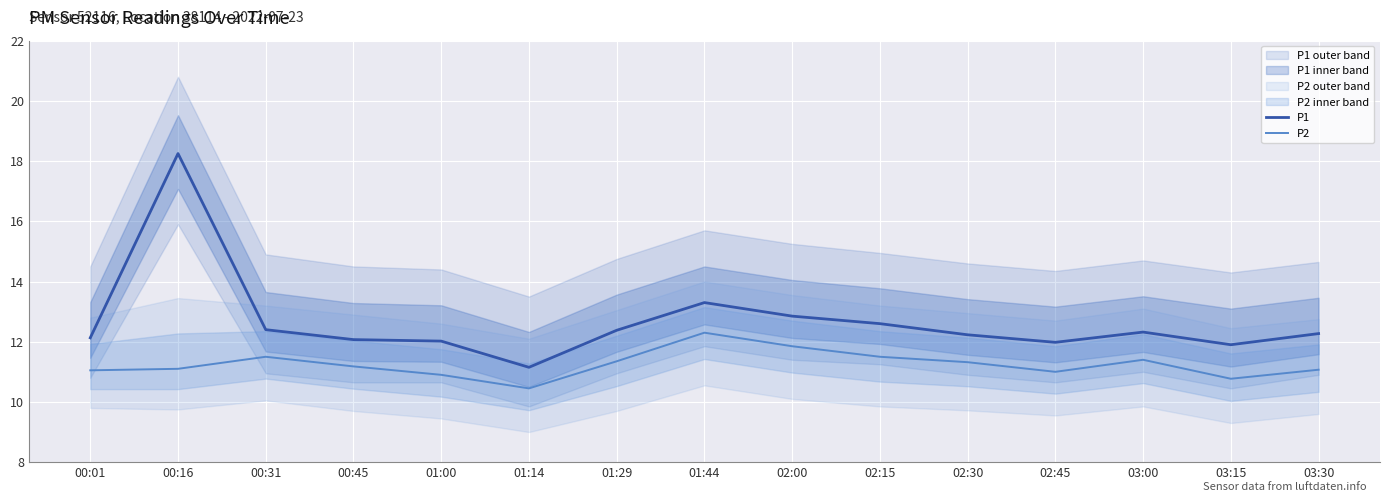

What is the average value of the P1 series?

12.7